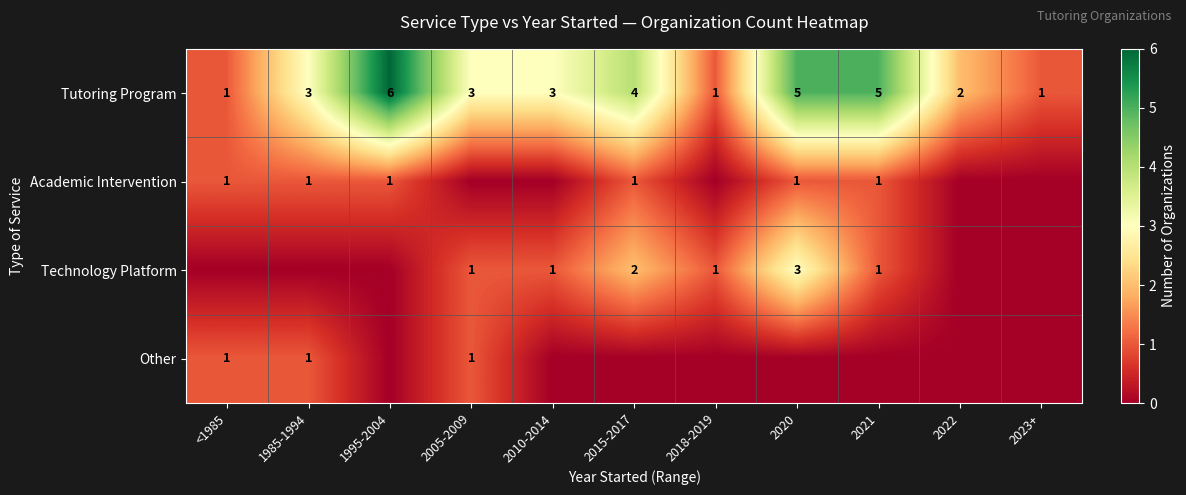

True or false: Tutoring Program has a value of 3 at 2005-2009.

True